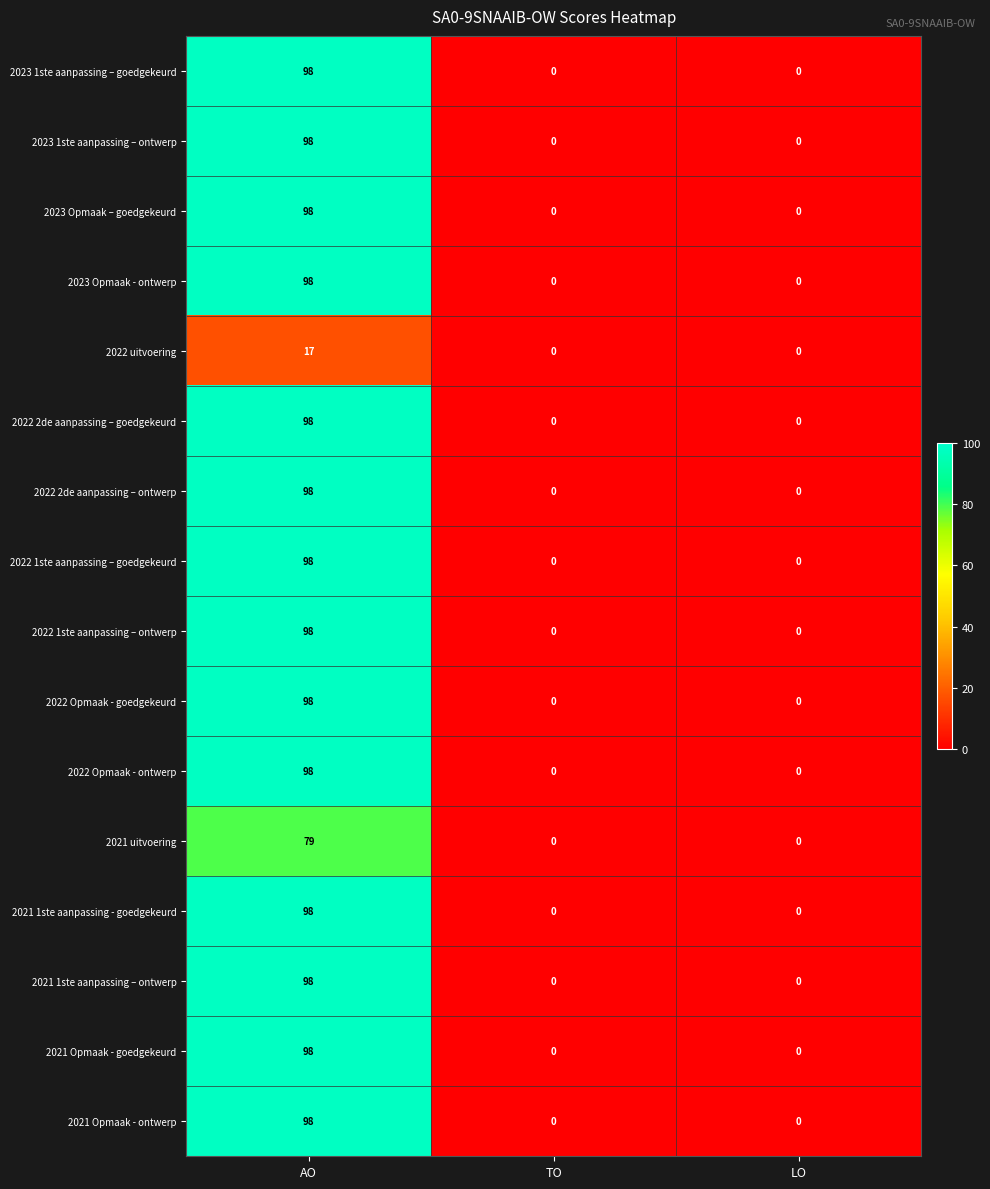

Which label corresponds to the largest value in the chart?

AO